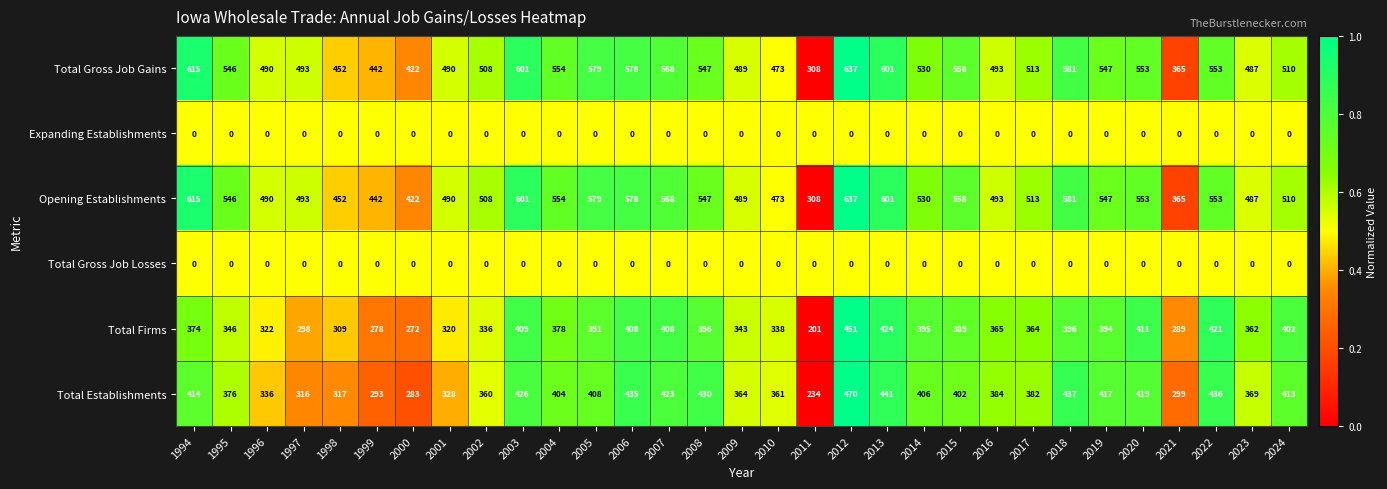

What is the greatest value displayed?

637